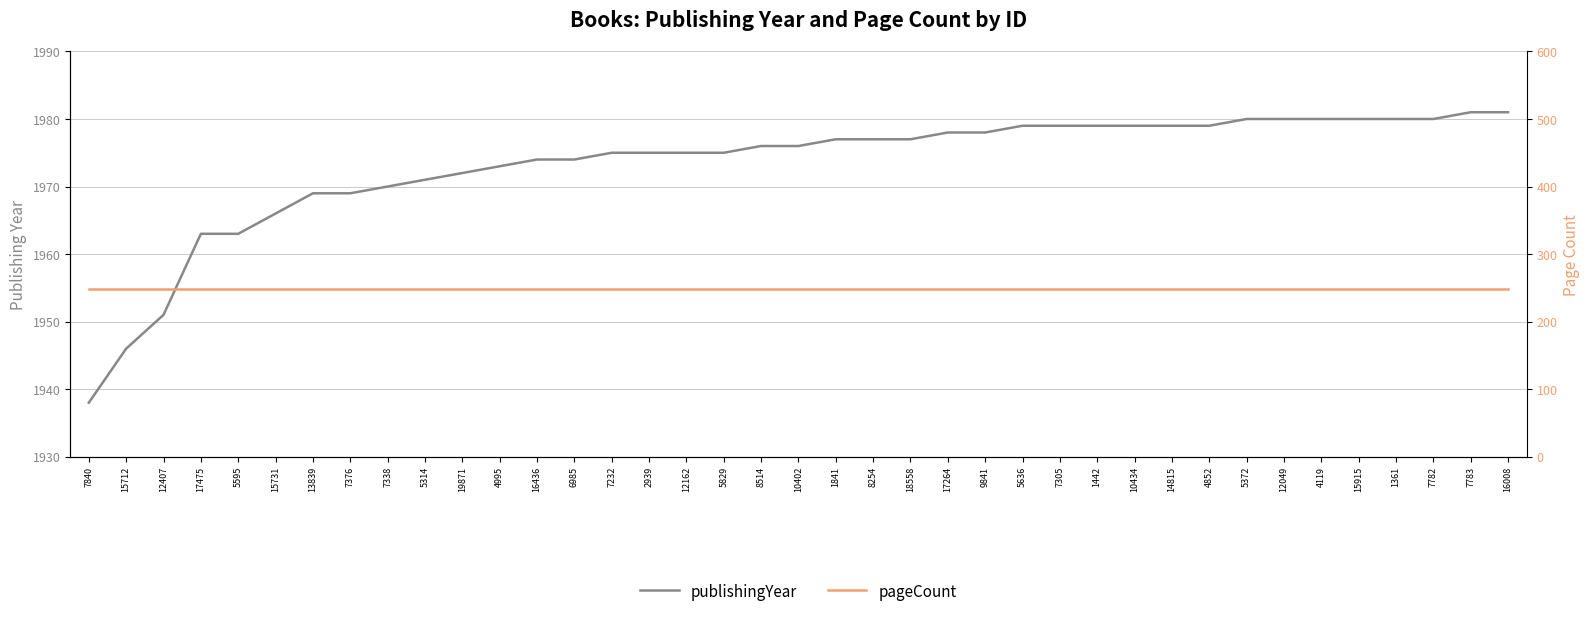

What are all the series names shown in the legend?

publishingYear, pageCount